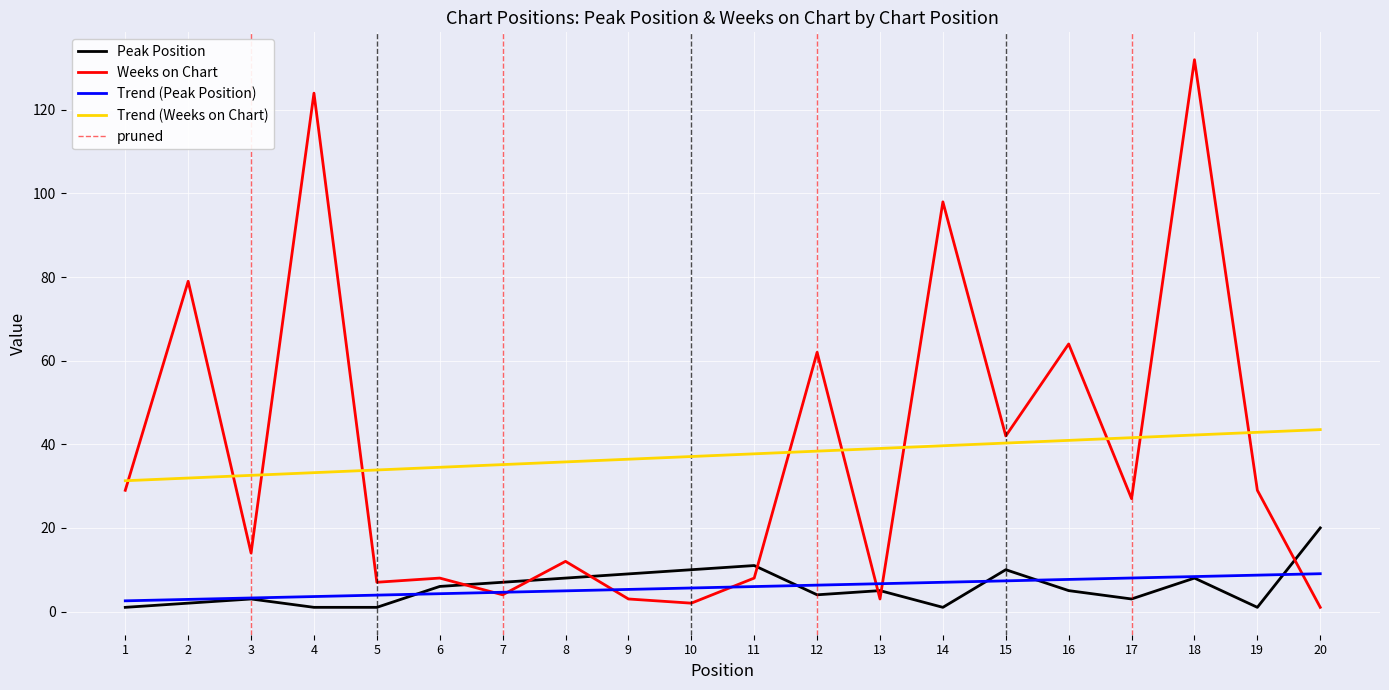

Between which two adjacent categories do Weeks on Chart and Peak Position first intersect?

6 and 7